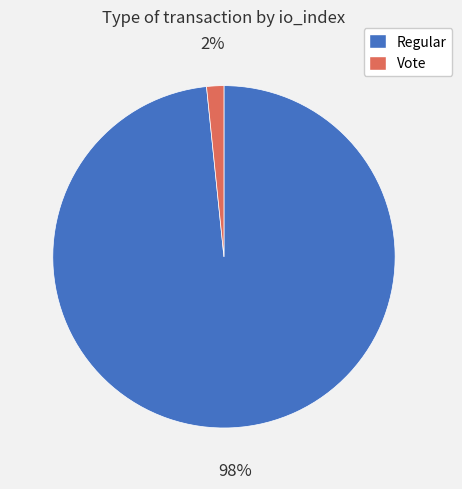

The Regular slice represents 98% of the pie. True or false?

True